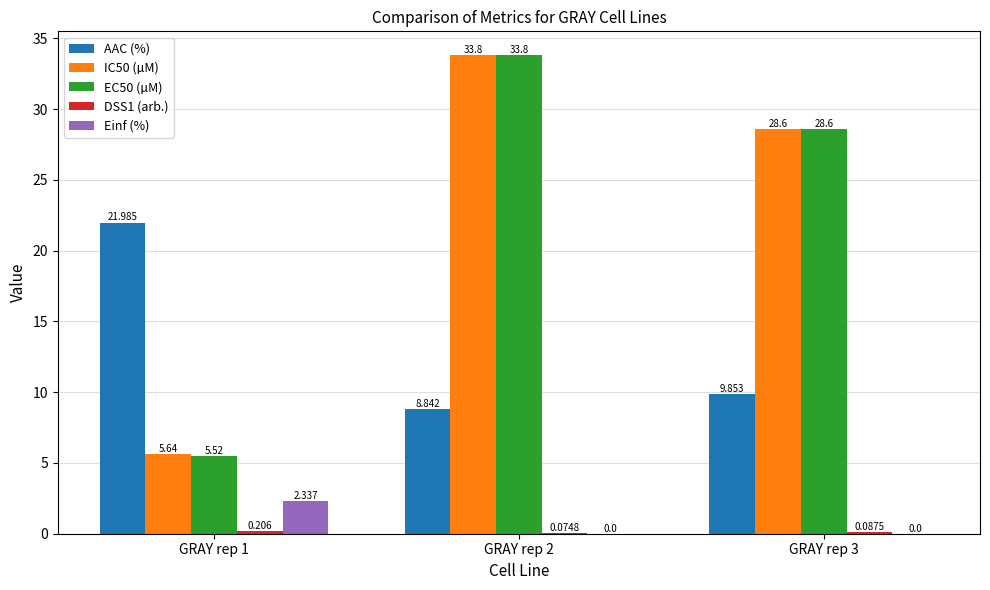

Is the value of IC50 (µM) at GRAY rep 2 greater than the value of AAC (%) at GRAY rep 3?

Yes